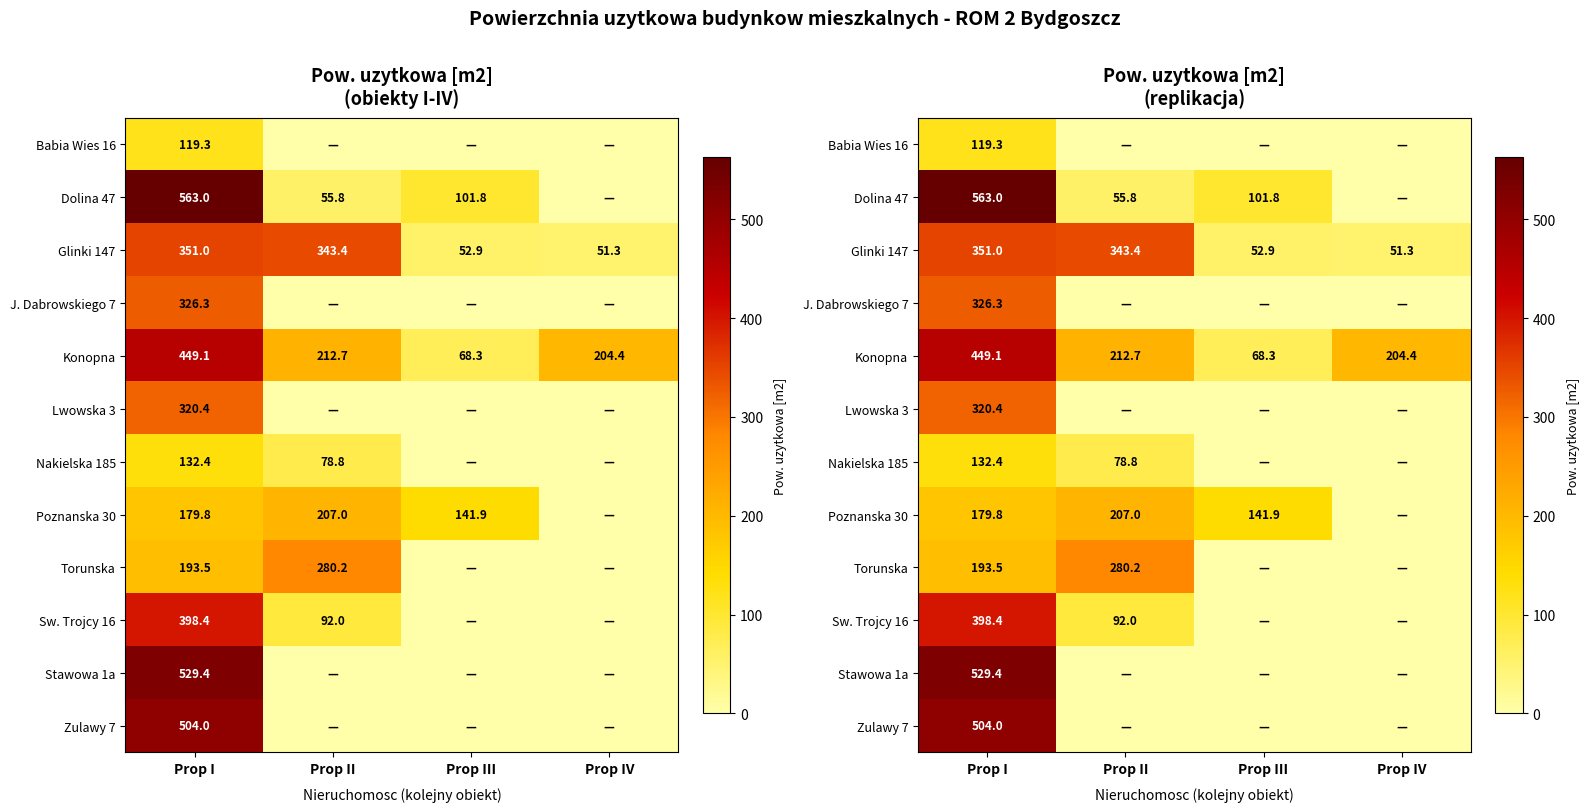

The Torunska series shows 0.0 at Prop IV. True or false?

True